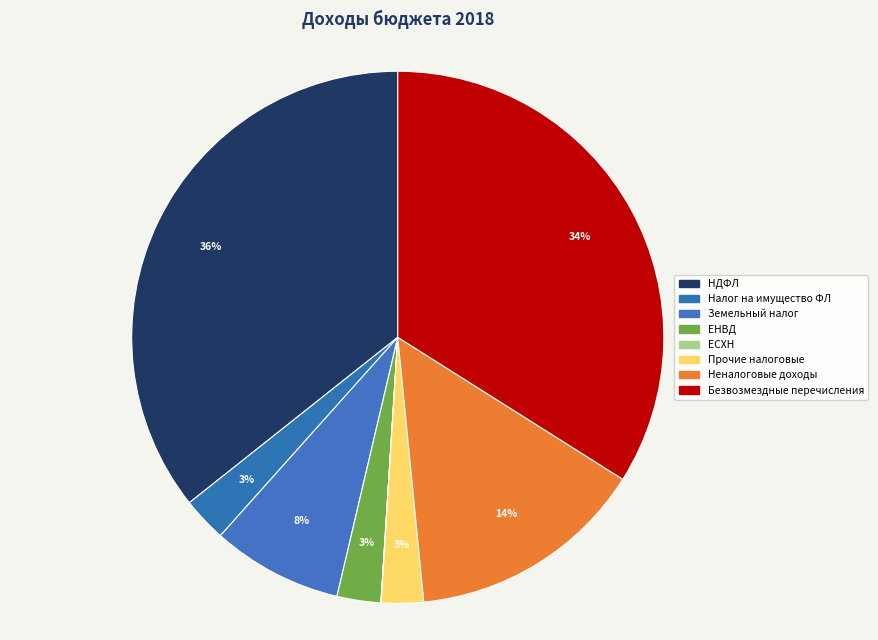

How many segments does this pie chart have?

8